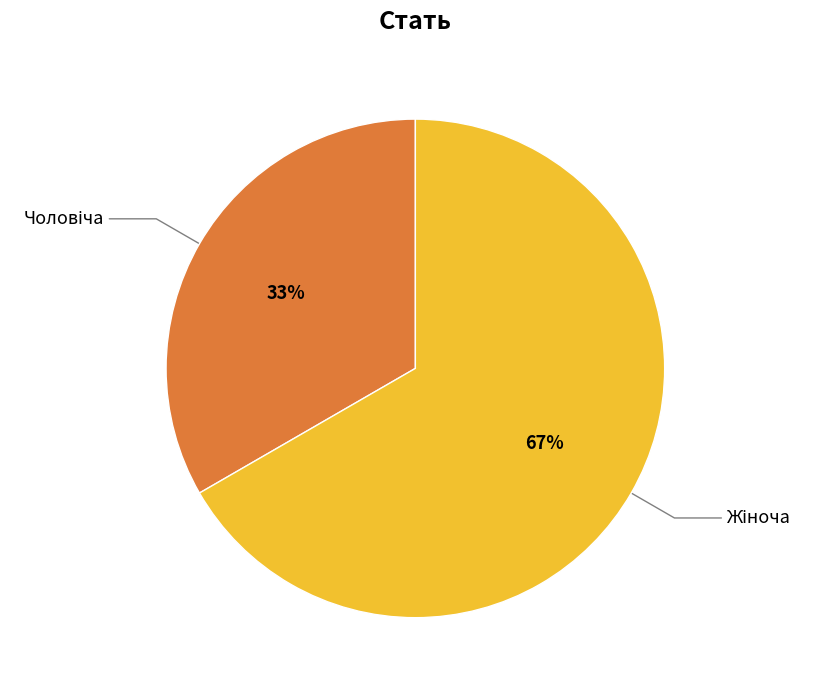

Does any single category account for the majority?

Yes